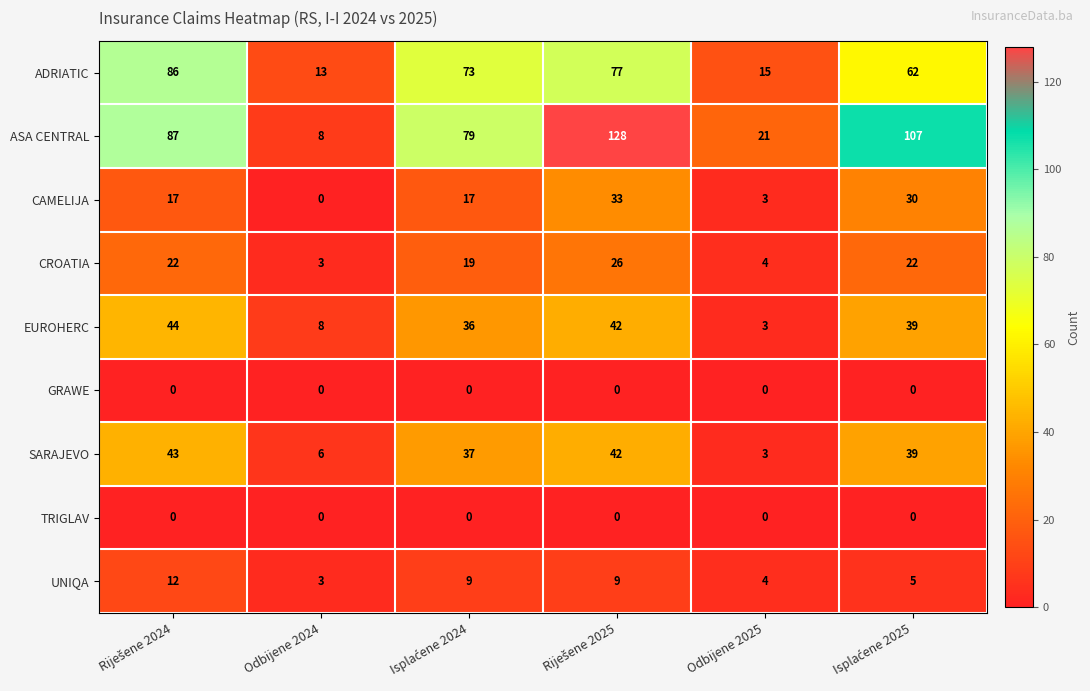

Which series has the largest total across all categories?

ASA CENTRAL